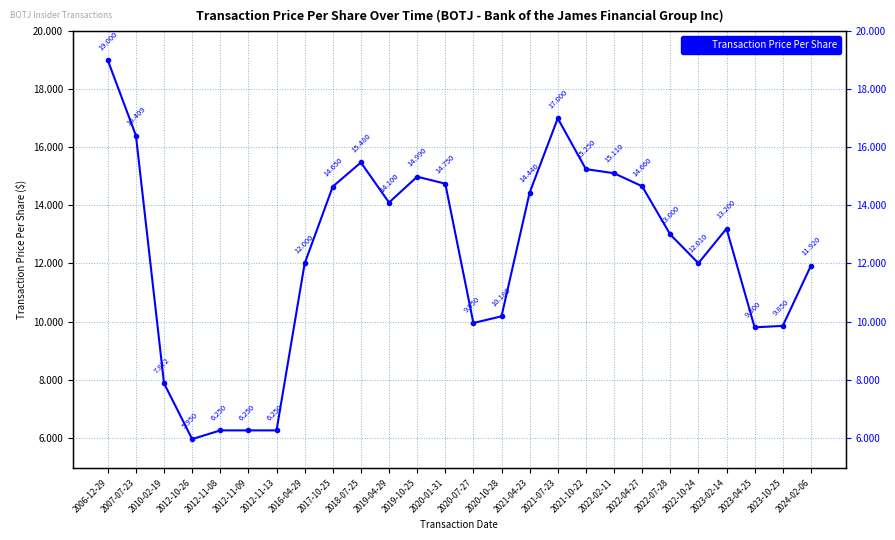

What is the minimum value shown in the chart?

6.0